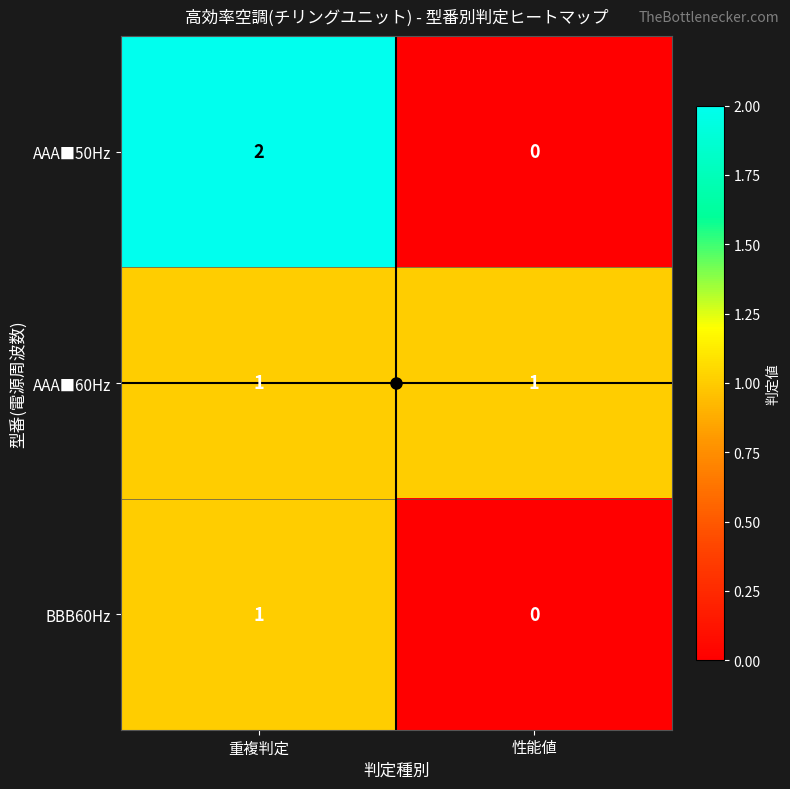

The AAA■60Hz series shows 2 at 重複判定. True or false?

False